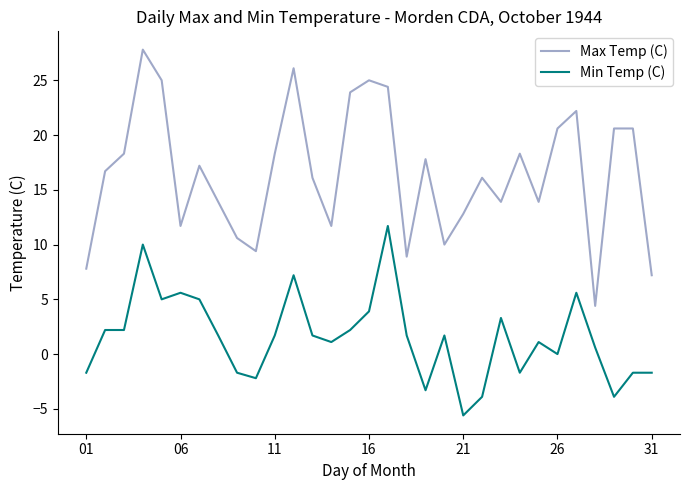

List the series in order of their peak value, lowest first.

Min Temp (C), Max Temp (C)